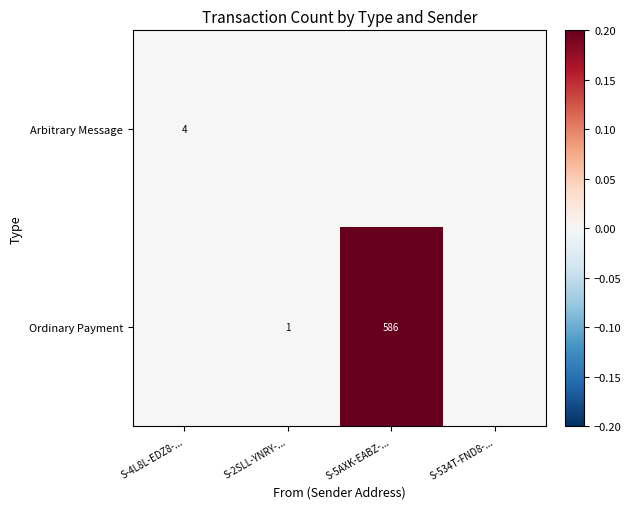

The Arbitrary Message series shows 4 at S-4L8L-EDZ8-.... True or false?

True